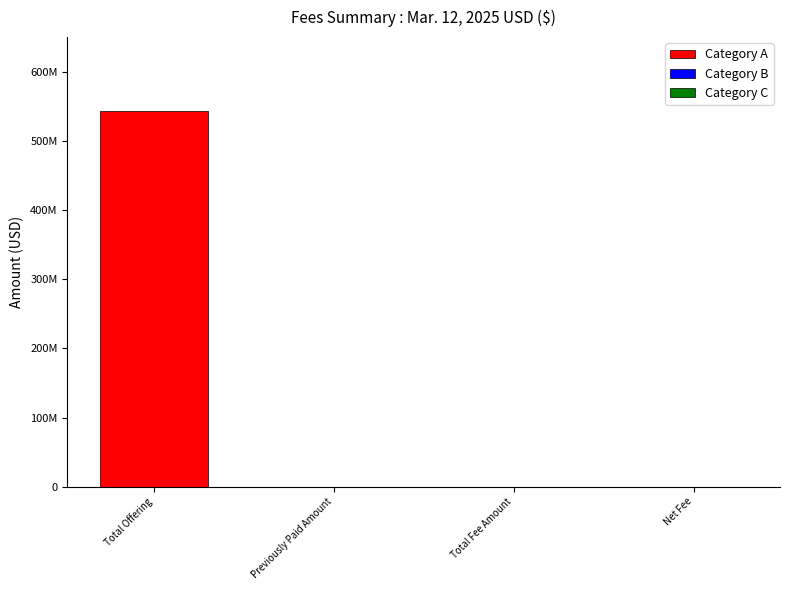

What is the label of the 3rd bar from the right?

Previously Paid Amount